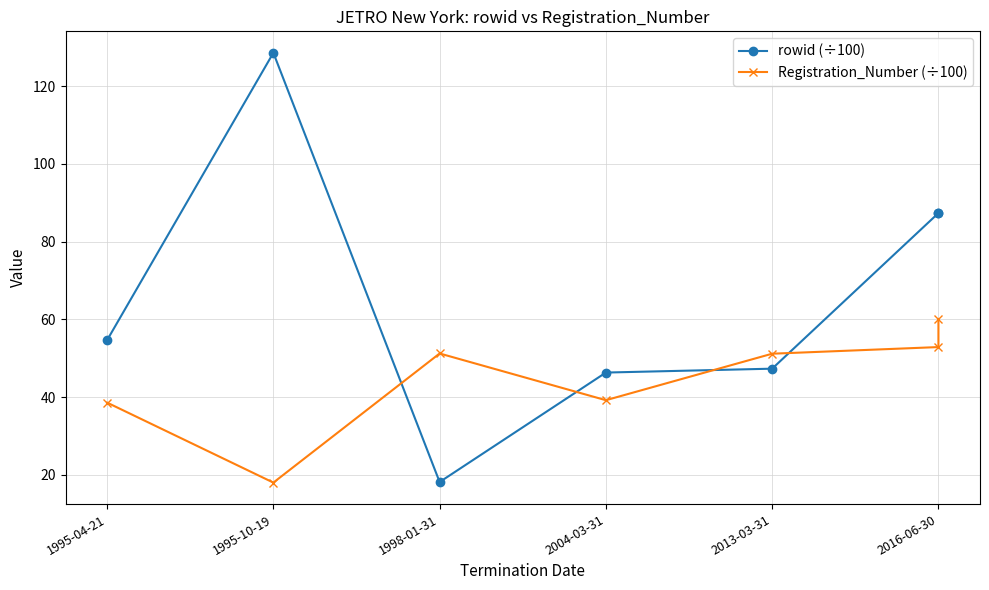

True or false: rowid (÷100) has a value of 87.4 at 2016-06-30.

True